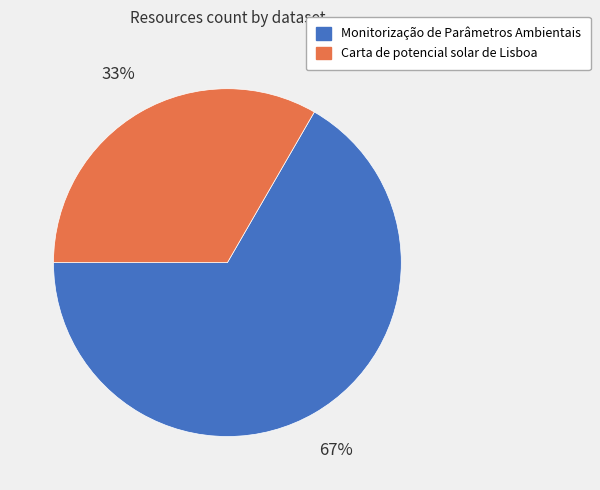

Which has a higher value, Monitorização de Parâmetros Ambientais or Carta de potencial solar de Lisboa?

Monitorização de Parâmetros Ambientais